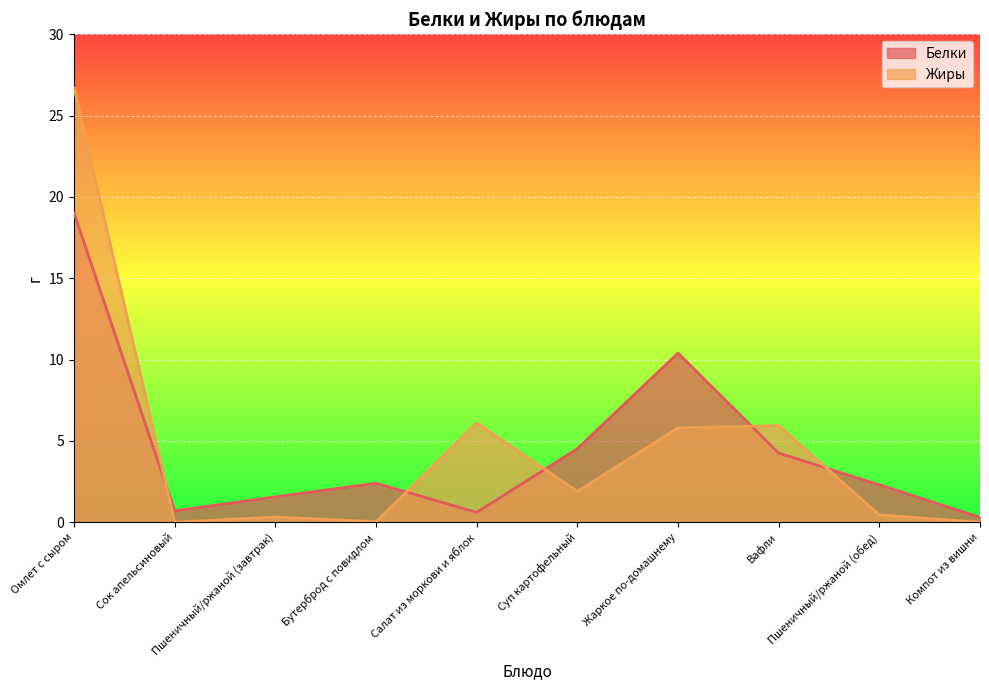

List the series in order of their peak value, highest first.

Жиры, Белки